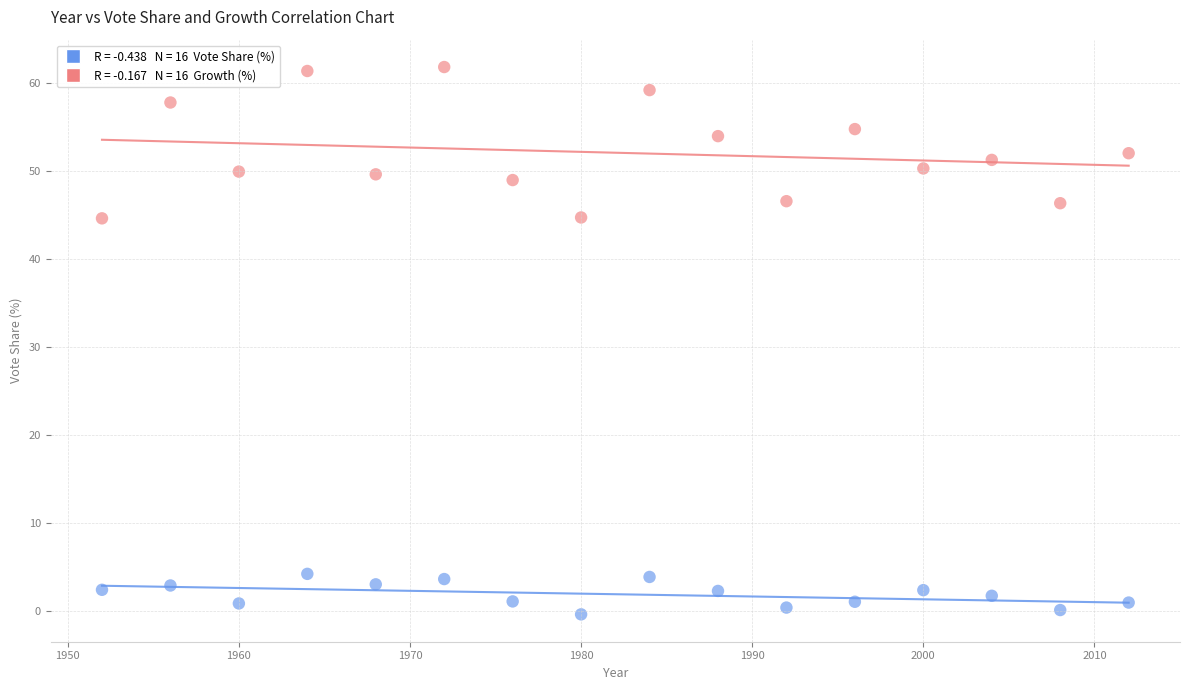

Across all data points, what is the range of X values (max minus min)?

60.0